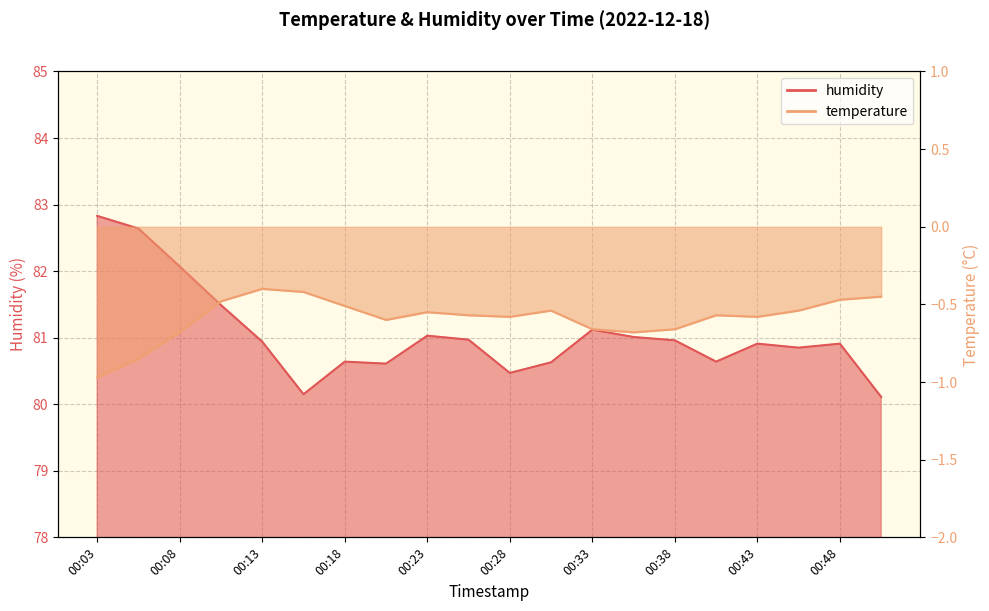

What is the average value of the temperature series?

-0.6